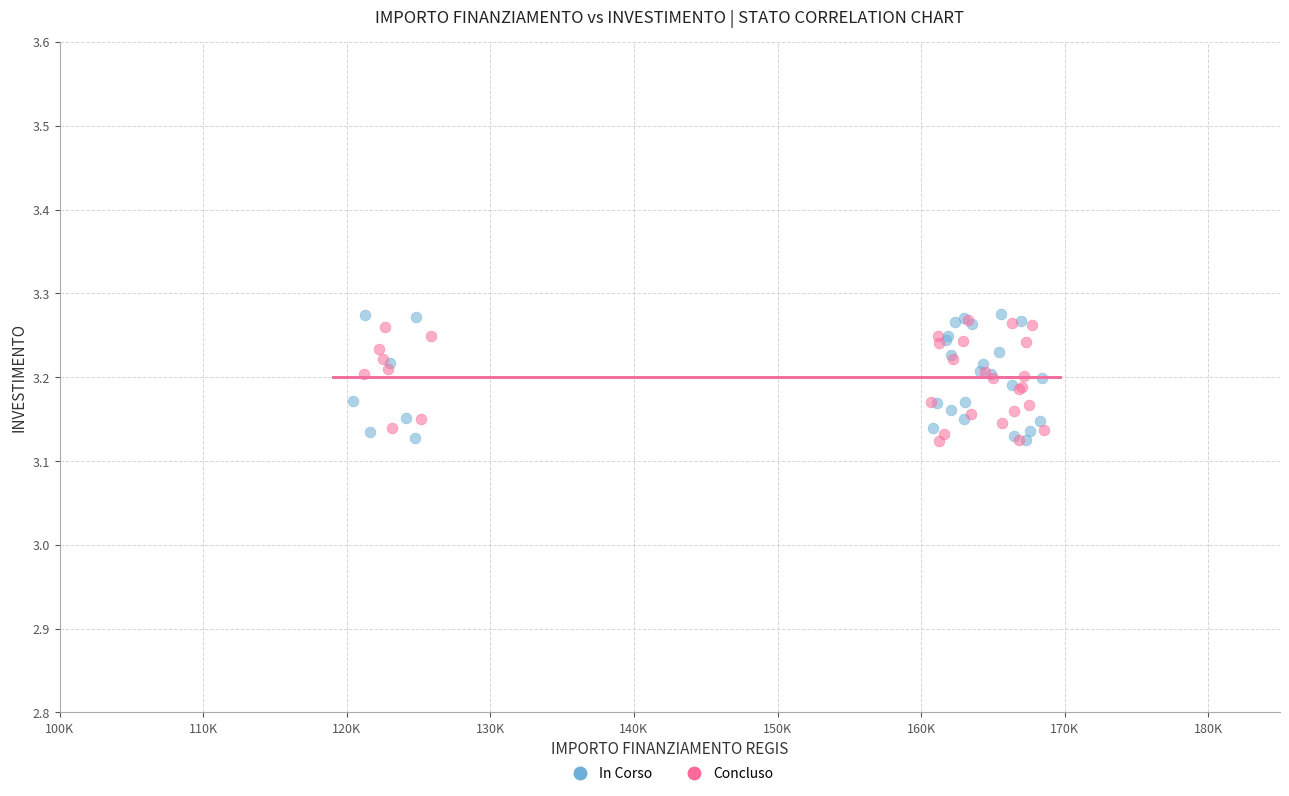

Which series has the widest spread of Y values?

In Corso